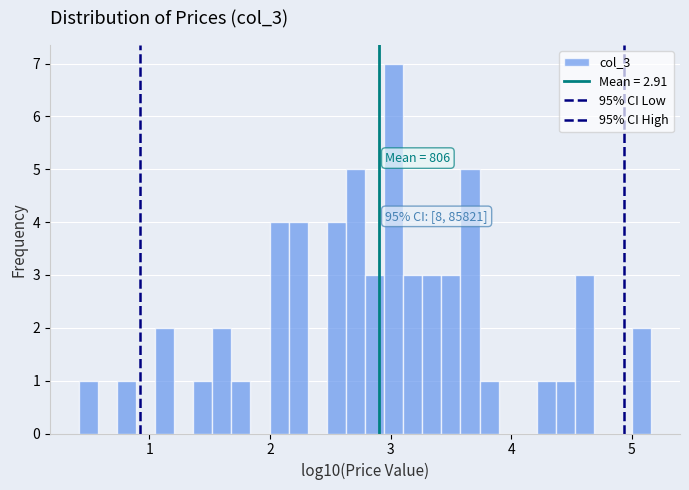

Around what value on the x-axis is the tallest bar? Give the approximate position of its centre, as read against the axis.

3.0